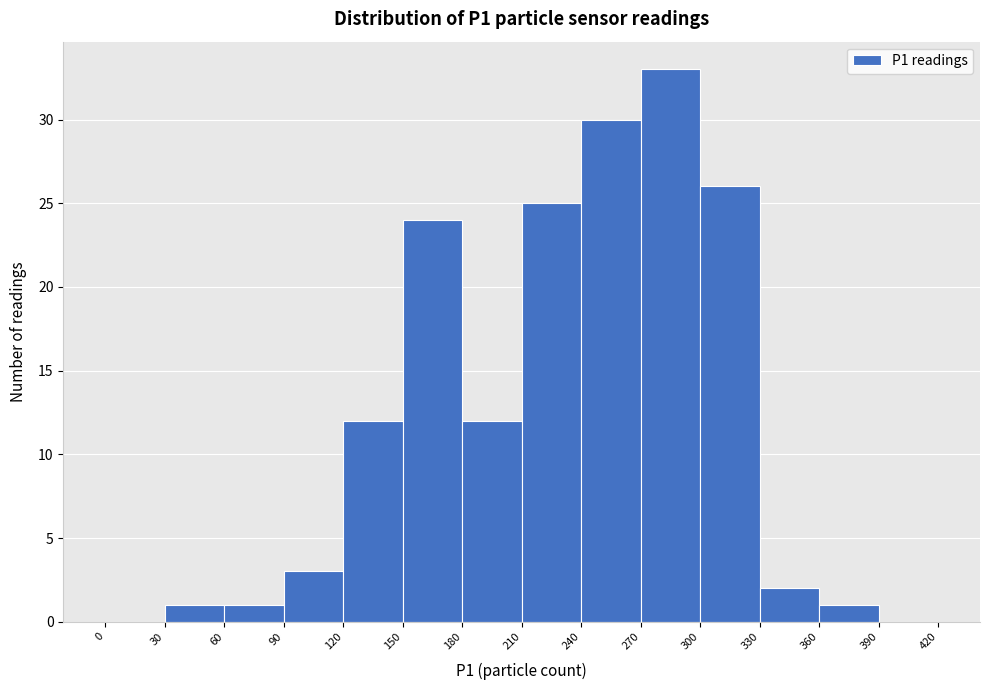

Reading left to right, list every bar in this chart as the range it spans on the x-axis followed by its height. The values are not printed on the chart, so give them approximately, as read against the axis.

0 to 30: 0
30 to 60: 1
60 to 90: 1
90 to 120: 3
120 to 150: 12
150 to 180: 24
180 to 210: 12
210 to 240: 25
240 to 270: 30
270 to 300: 33
300 to 330: 26
330 to 360: 2
360 to 390: 1
390 to 420: 0